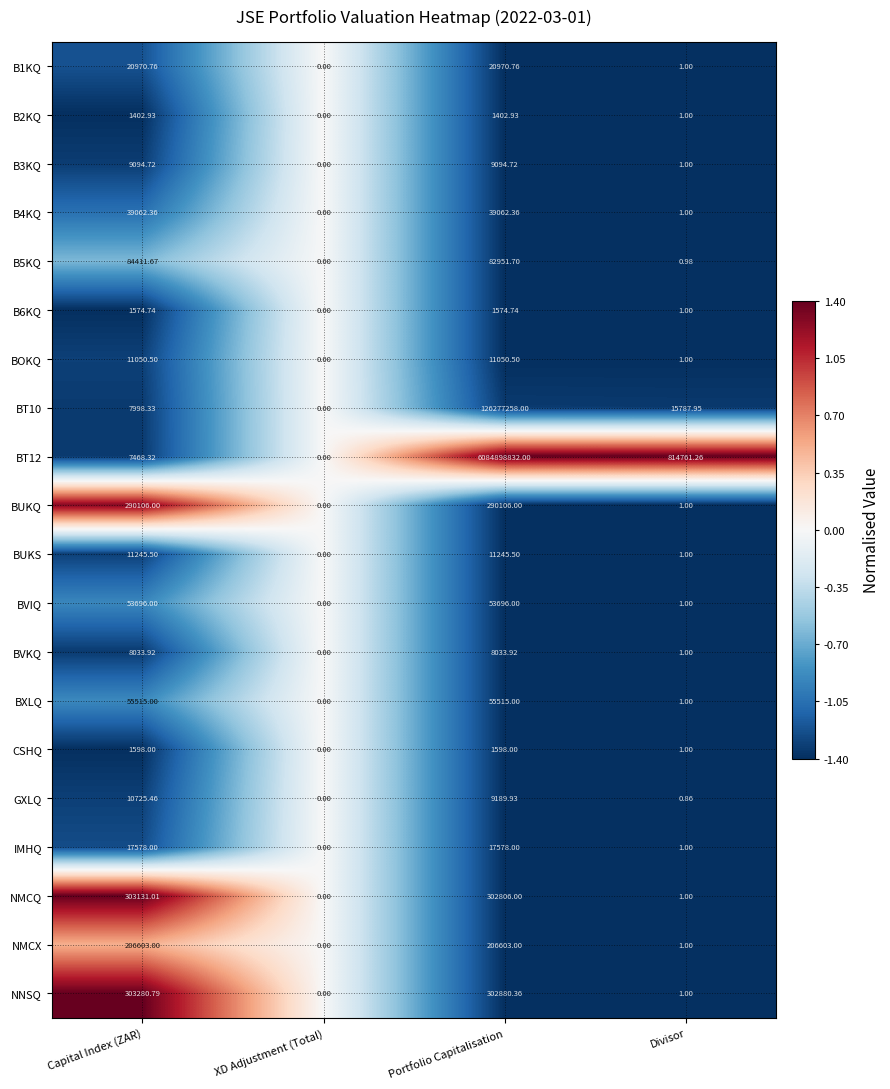

Where does the BVKQ series first go above 8033?

Capital Index (ZAR)